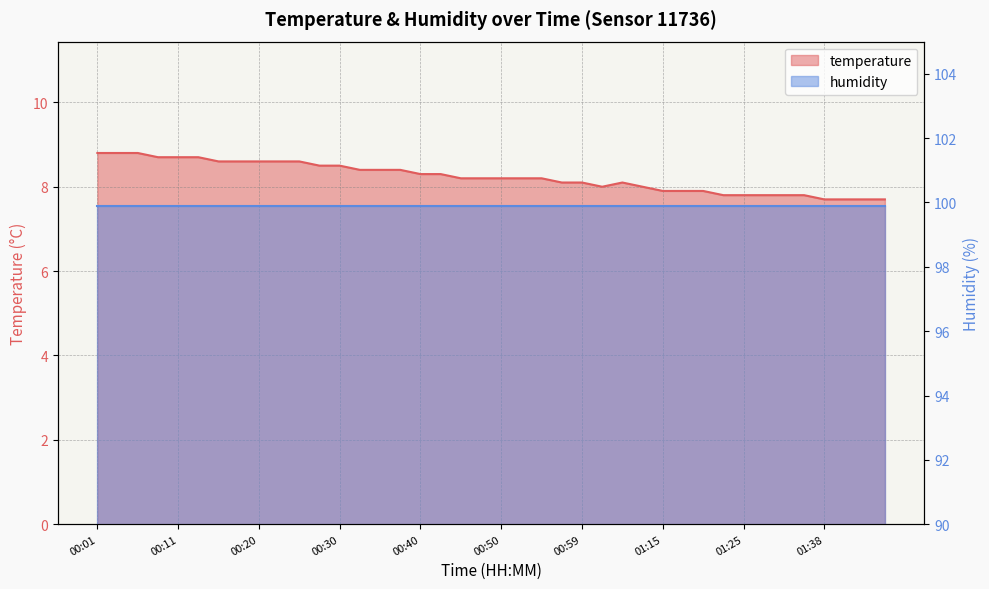

What is the change in value from 00:28 to 00:42?

-0.2